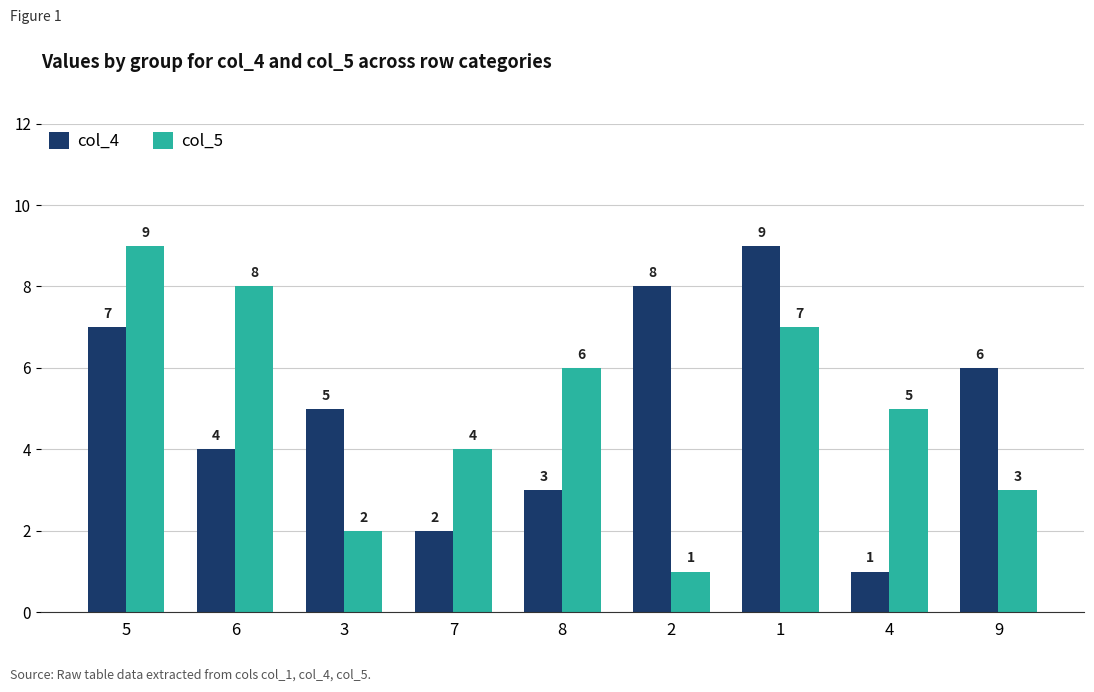

Which category has the highest value in the col_4 series?

1